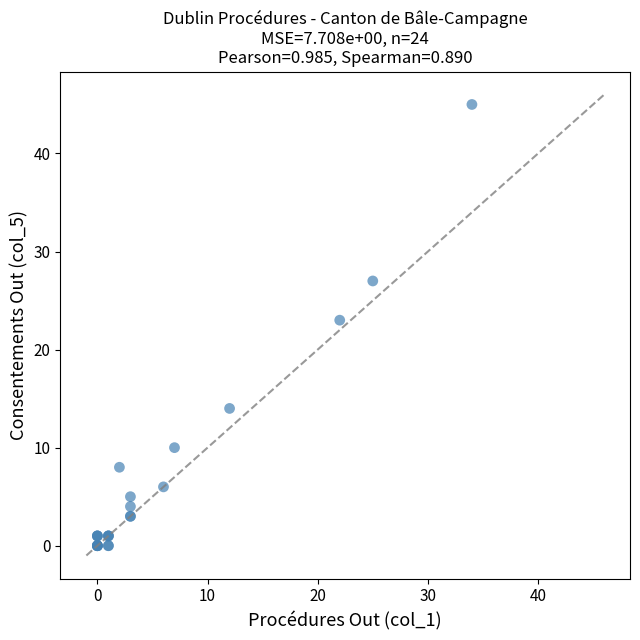

What Y value in the scatter plot is closest to 22?

23